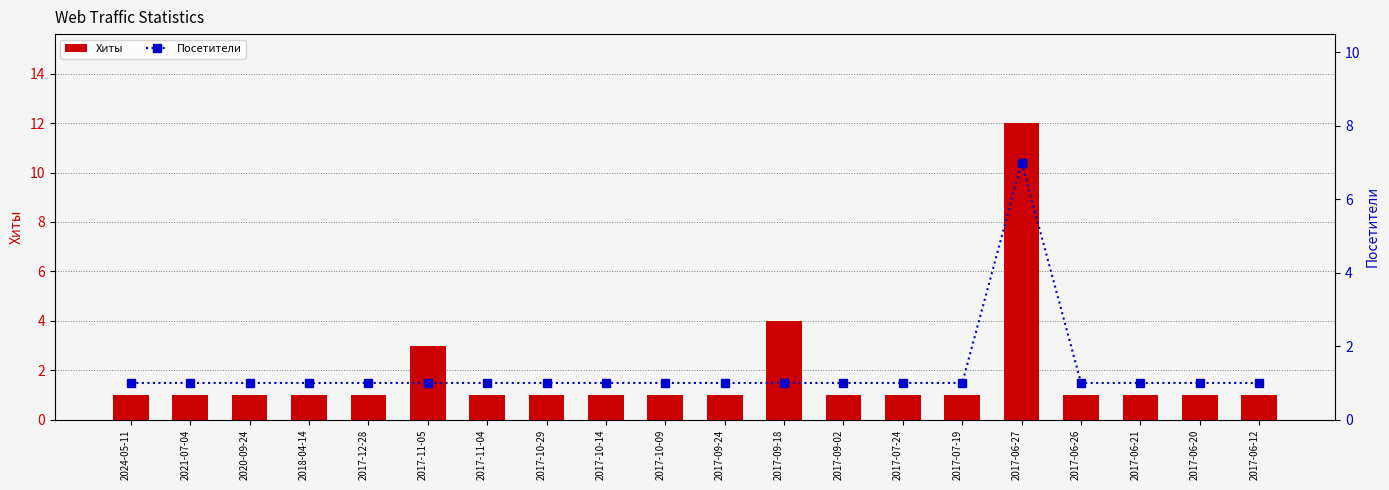

What position from the left is 2017-06-21?

18